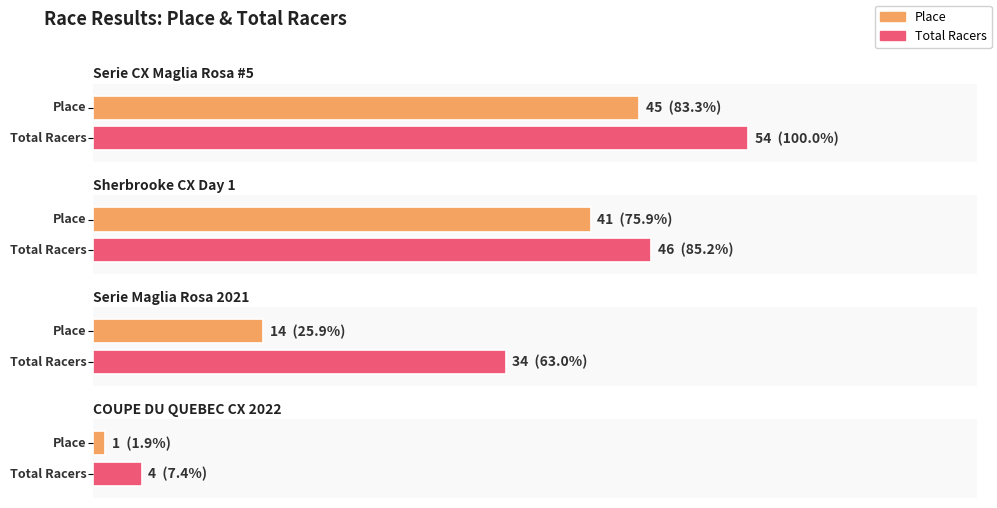

What is the minimum value for Place?

1